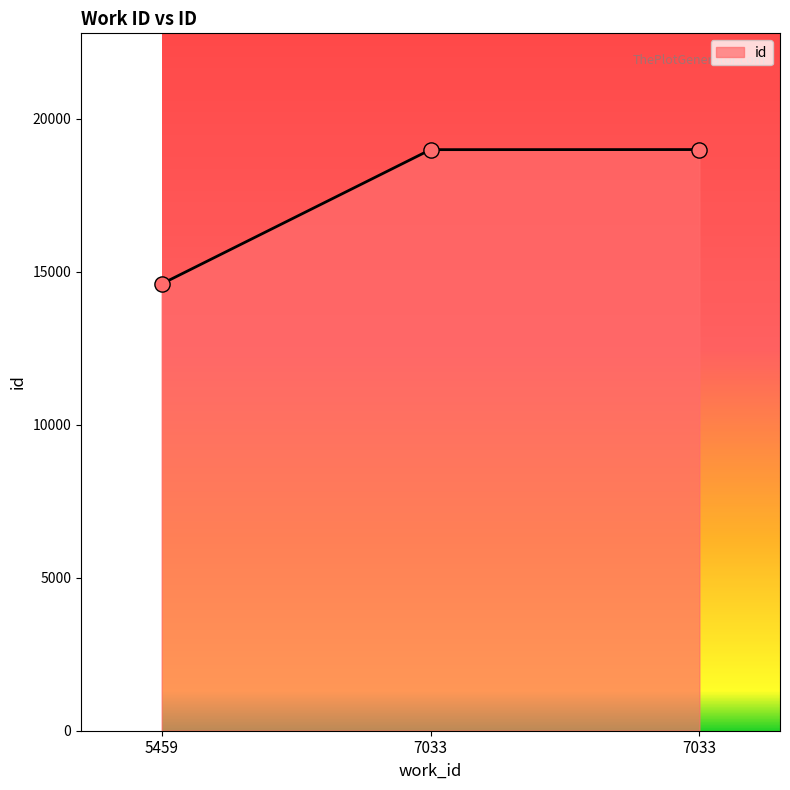

Approximately how many times larger is the value at 7033 compared to 5459?

1.3